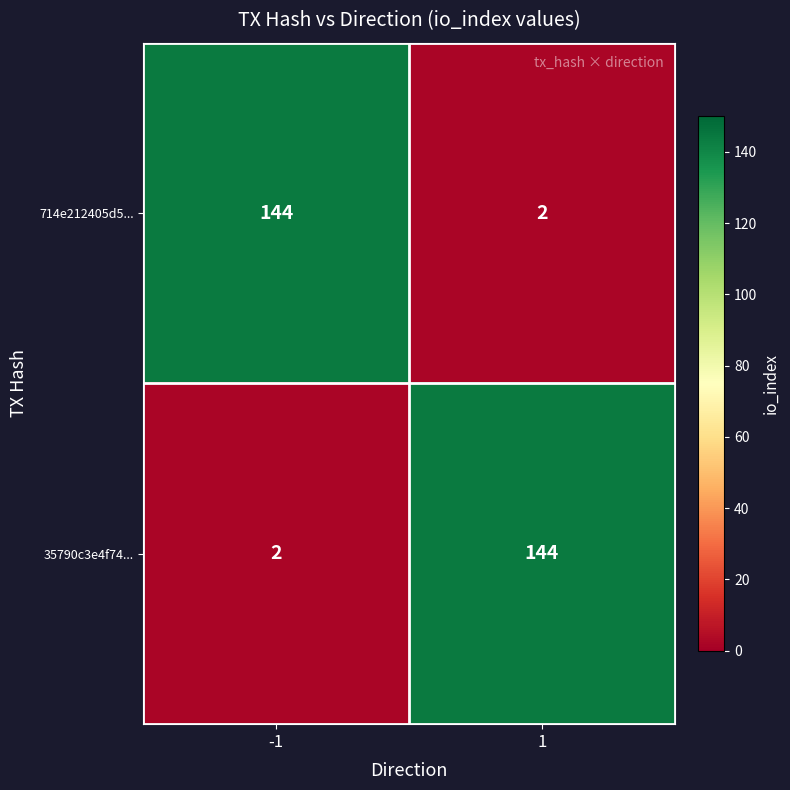

True or false: 714e212405d5... has a value of 144 at -1.

True